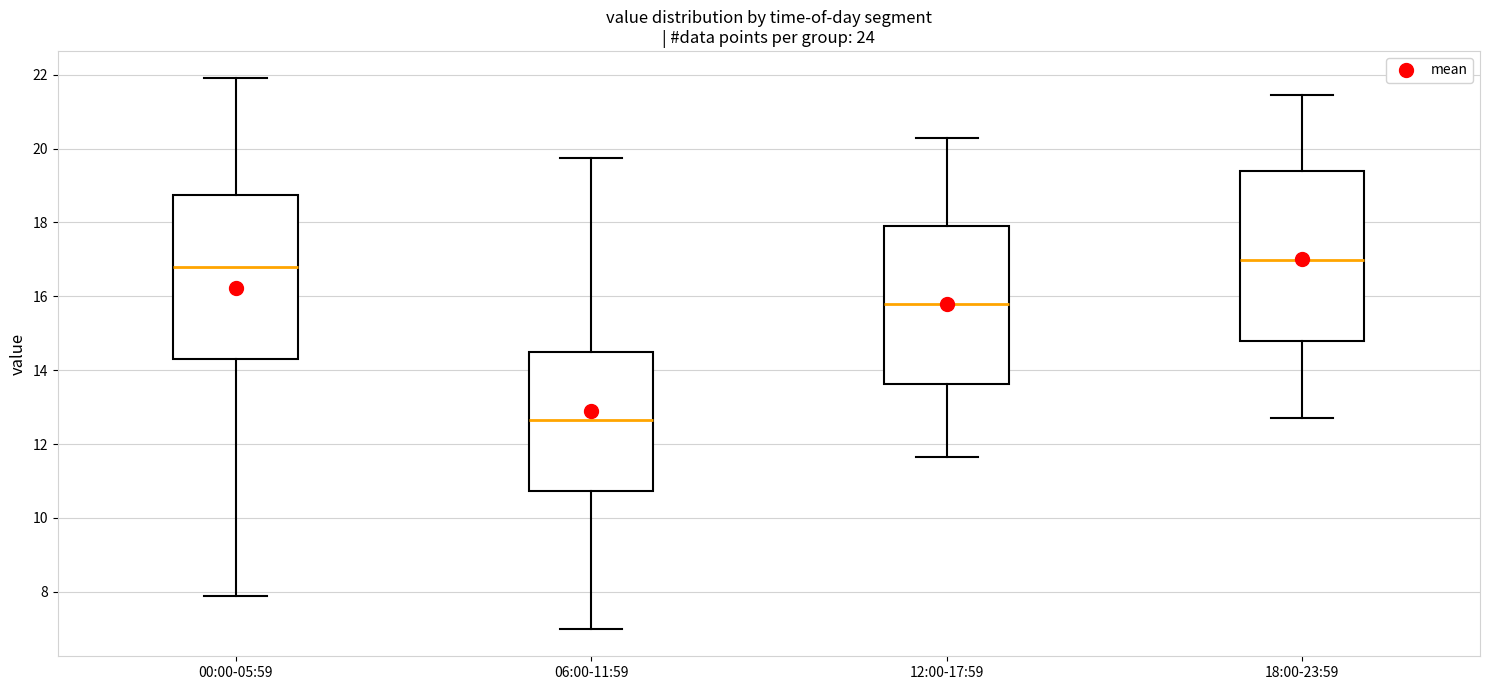

Reading left to right, transcribe this box plot: for each box, give where its median line is, the range the box spans, and where its two whiskers end, as read against the y-axis. The values are not printed on the chart, so give them approximately, as read against the axis.

00:00-05:59: median 16.8, box 14.4 to 18.8, whiskers 8.0 to 22.0
06:00-11:59: median 12.6, box 10.8 to 14.4, whiskers 7.0 to 19.8
12:00-17:59: median 15.8, box 13.6 to 18.0, whiskers 11.6 to 20.4
18:00-23:59: median 17.0, box 14.8 to 19.4, whiskers 12.8 to 21.4